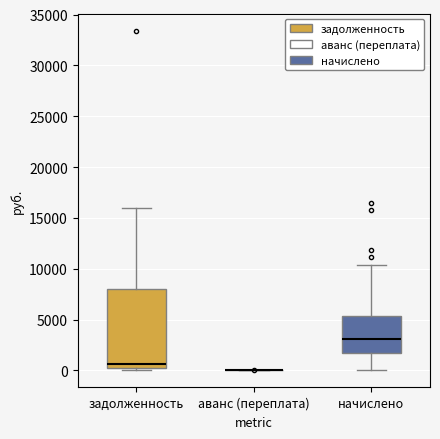

Reading left to right, transcribe this box plot: for each box, give where its median line is, the range the box spans, and where its two whiskers end, as read against the y-axis. The values are not printed on the chart, so give them approximately, as read against the axis.

задолженность: median 500 (just above the box's lower edge), box 500 to 8000, whiskers 0 to 16000
аванс (переплата): box collapsed to a line at 0, whiskers 0 to 0
начислено: median 3000, box 1500 to 5500, whiskers 0 to 10500